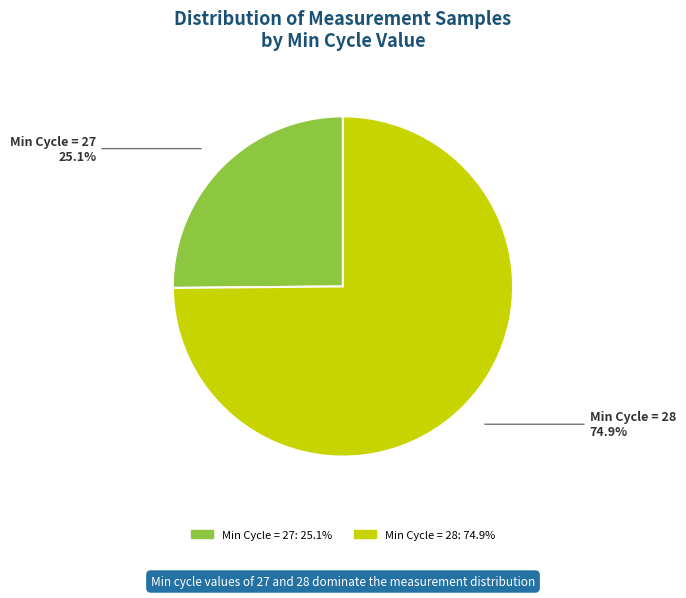

Is there any slice that represents more than half of the pie?

Yes